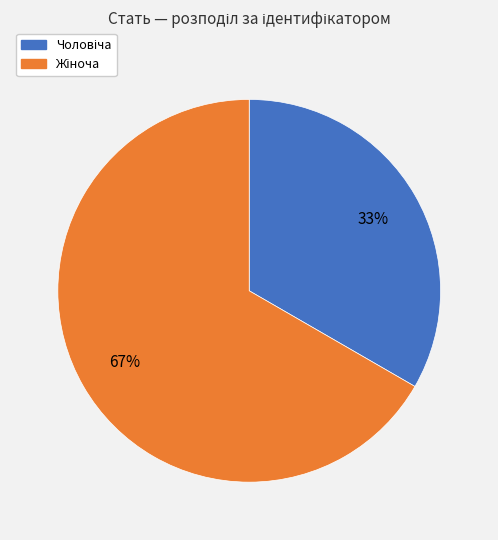

Is there any slice that represents more than half of the pie?

Yes